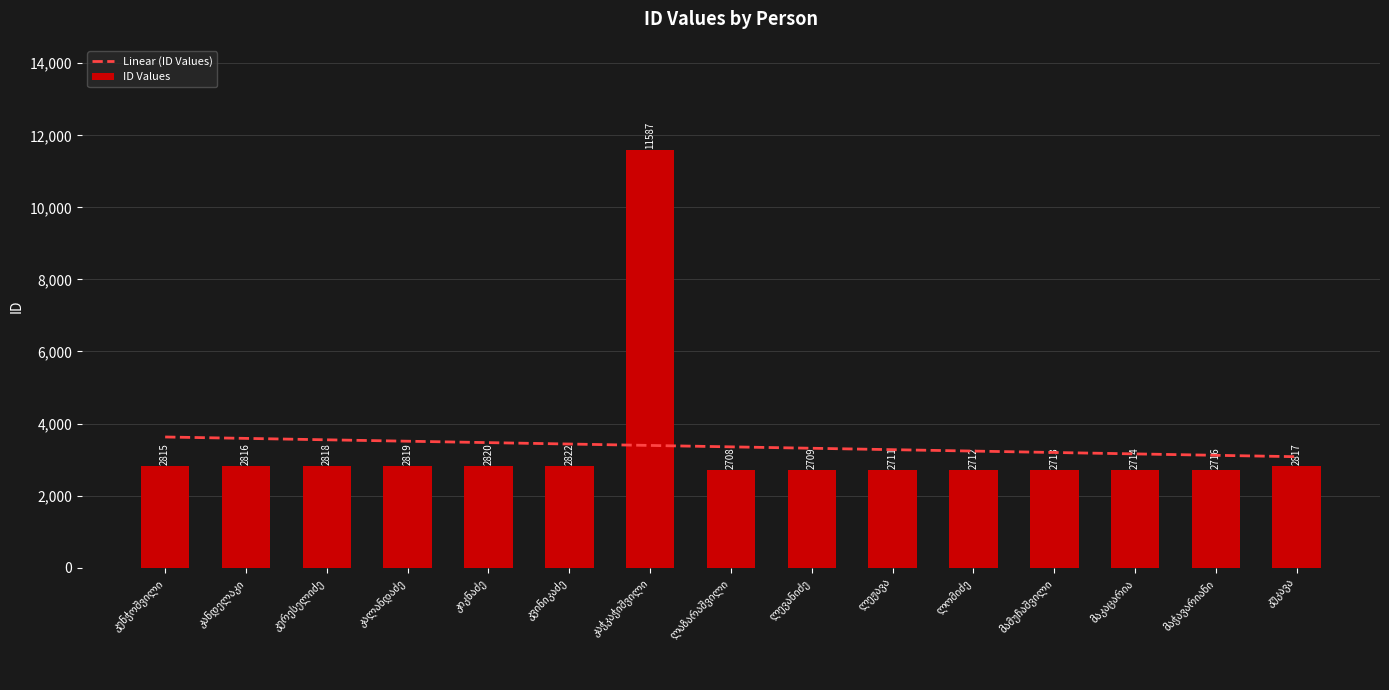

Count the number of categories in the chart.

15